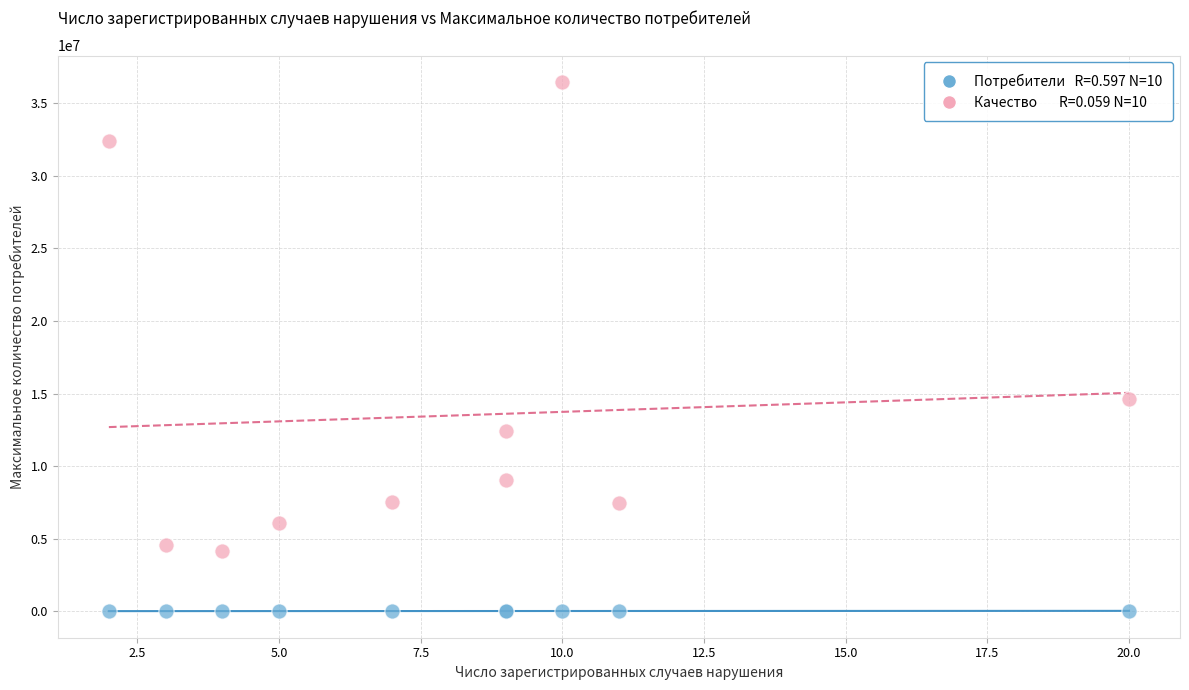

Across all series, what Y value is closest to 18234657?

14609403.2